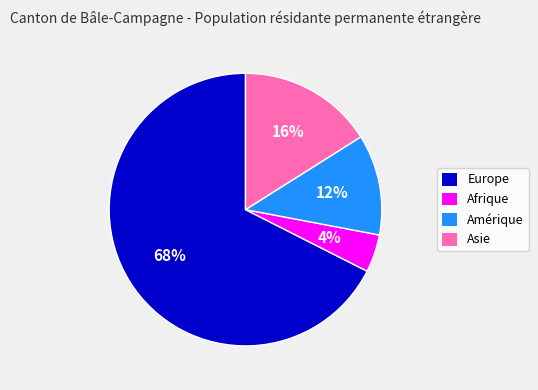

To the nearest percent, what is the combined percentage of Afrique and Europe?

72%